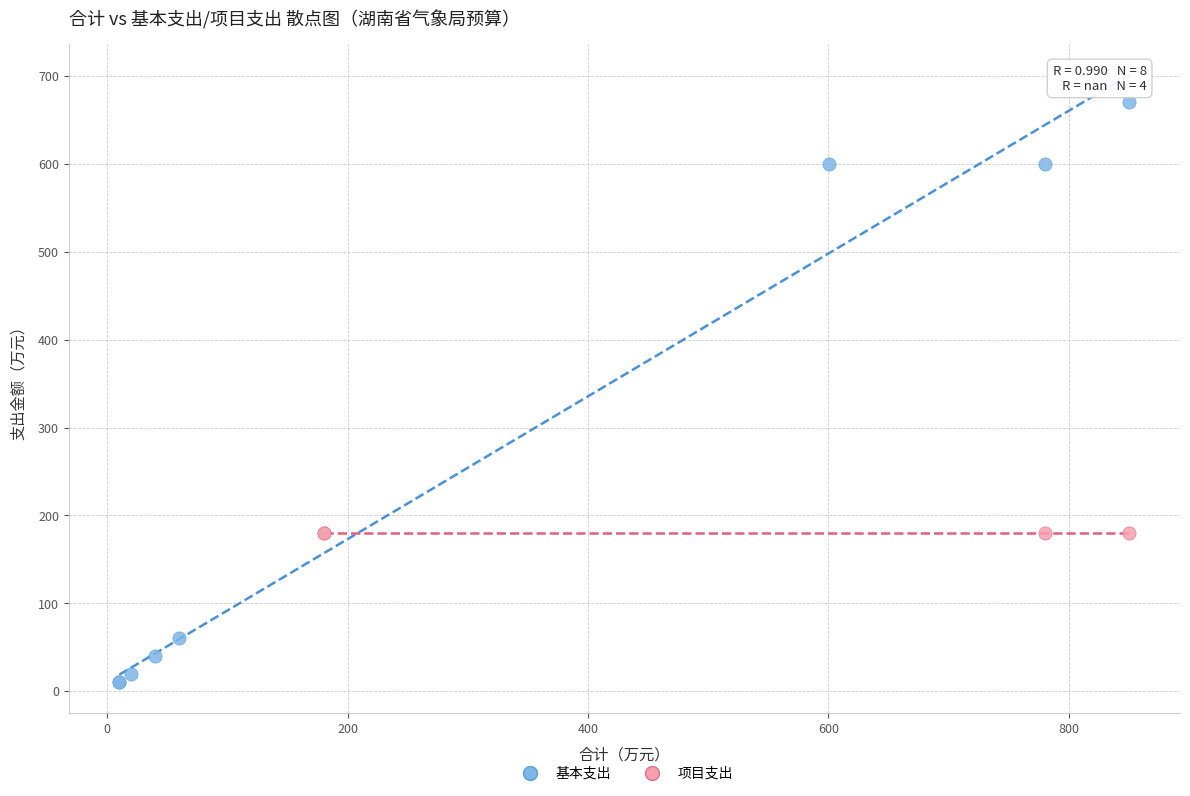

Which series contains the highest Y value?

基本支出